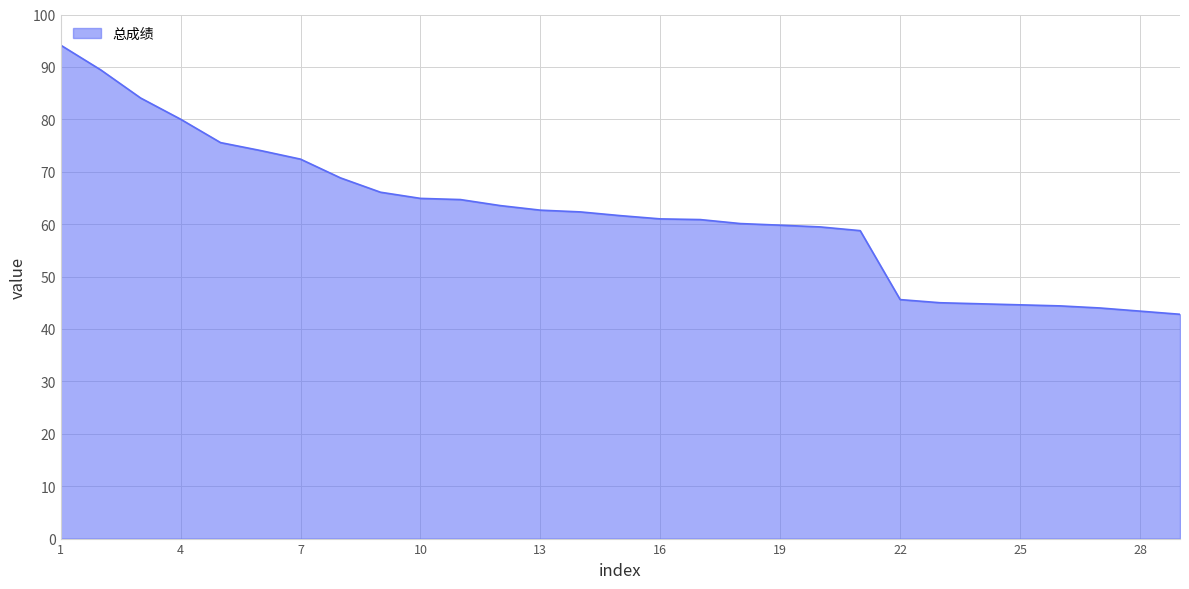

What is the difference between the maximum and minimum values?

51.4